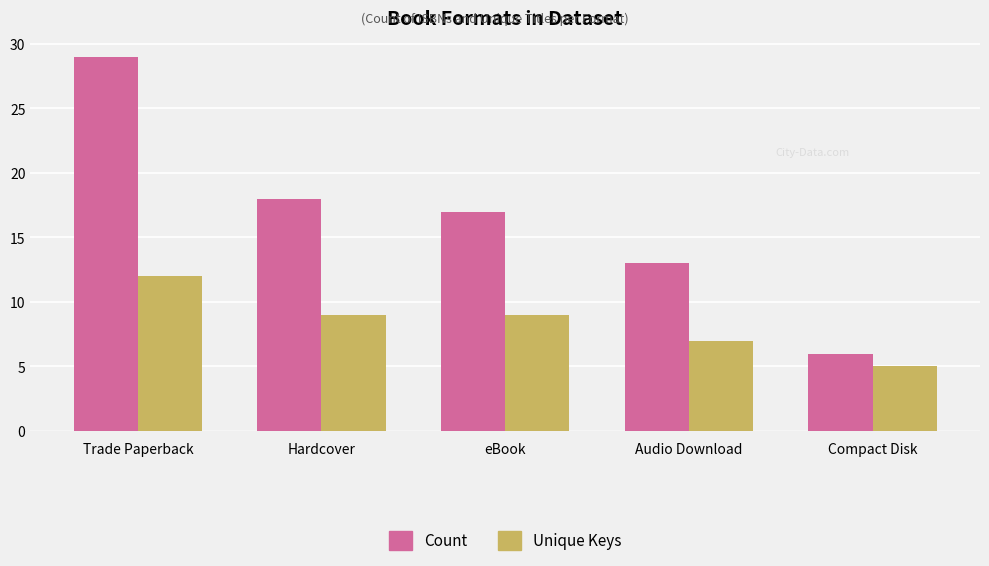

What is the spread (max minus min) of values at Compact Disk?

1